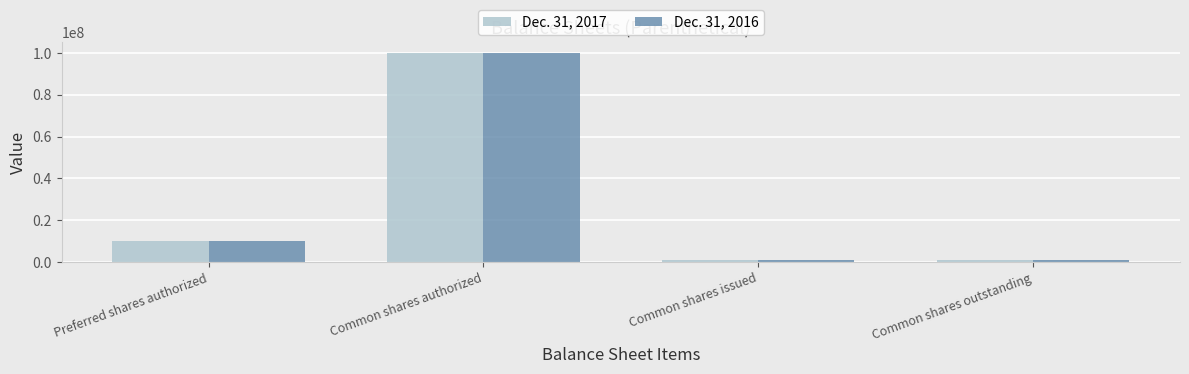

How many values in the Dec. 31, 2016 series are below 10000000?

2